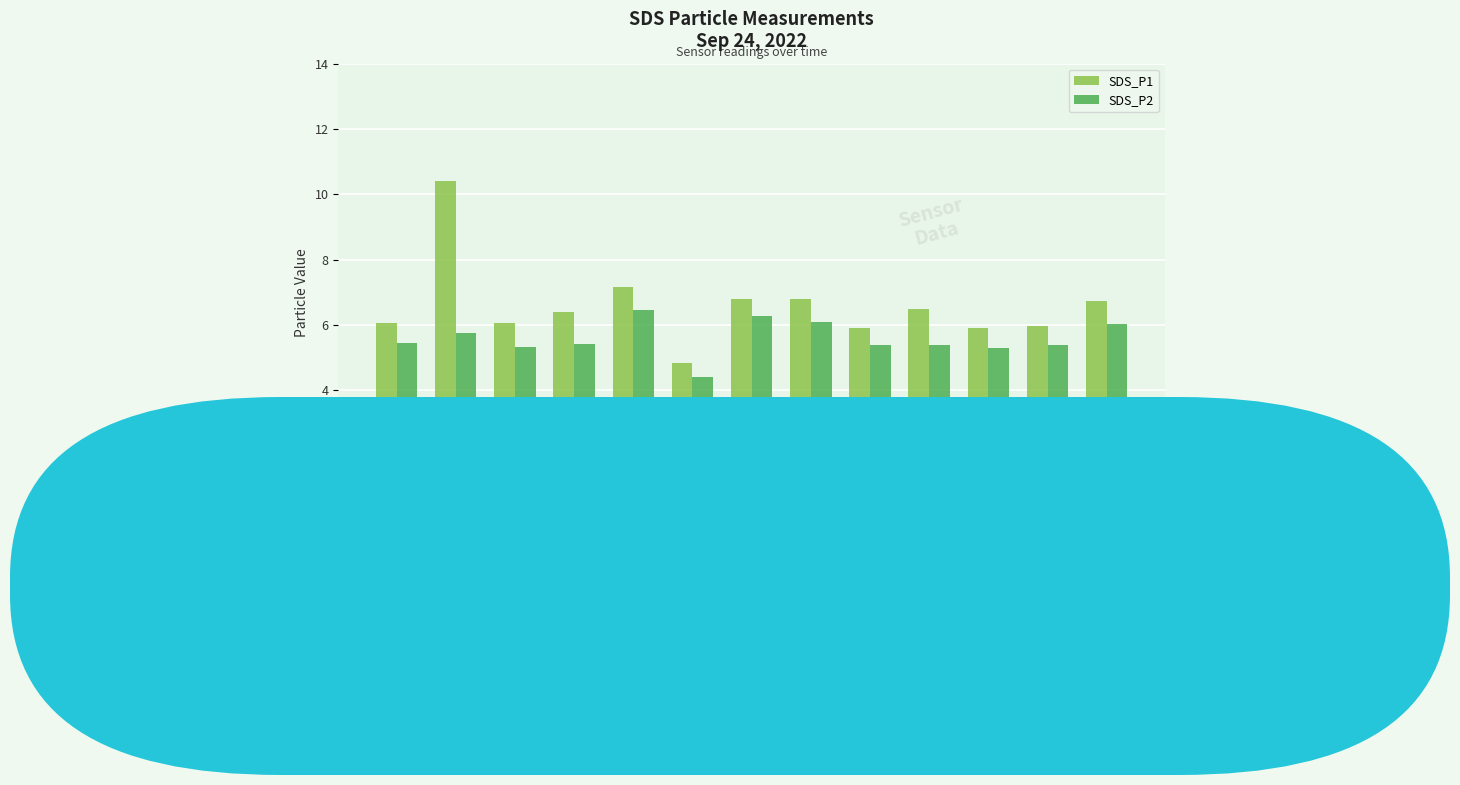

Are the bars horizontal?

No